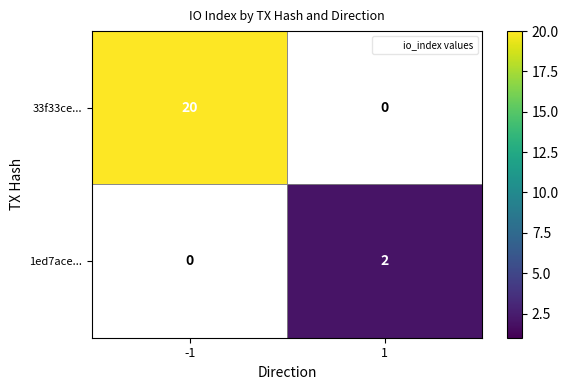

Which series has the largest range (max minus min)?

33f33ce...